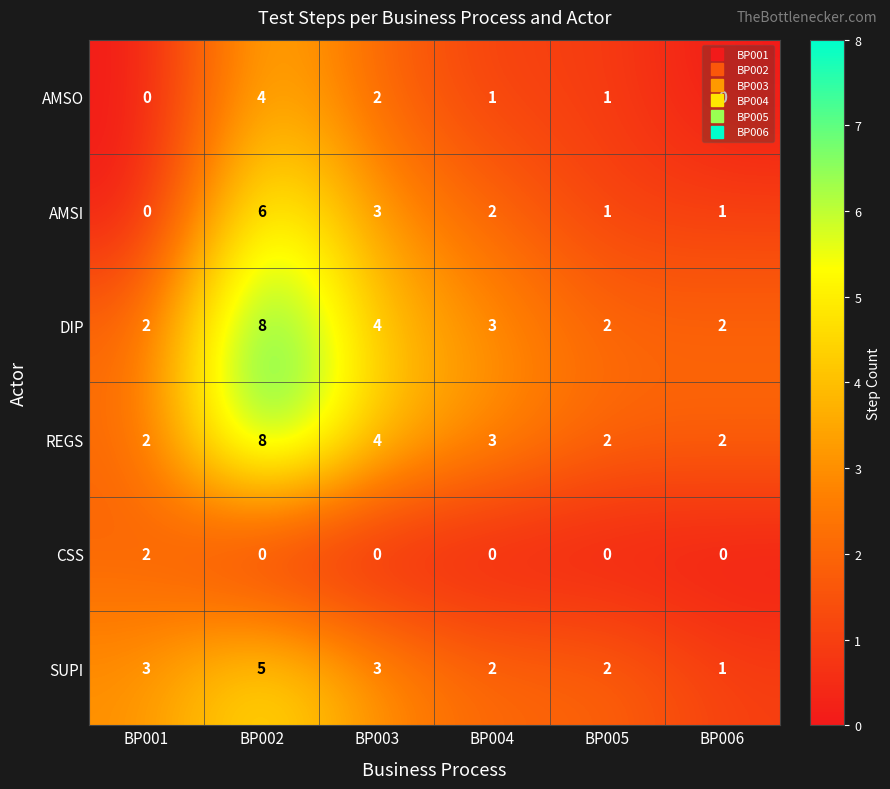

What is the difference between the REGS values at BP002 and BP001?

6